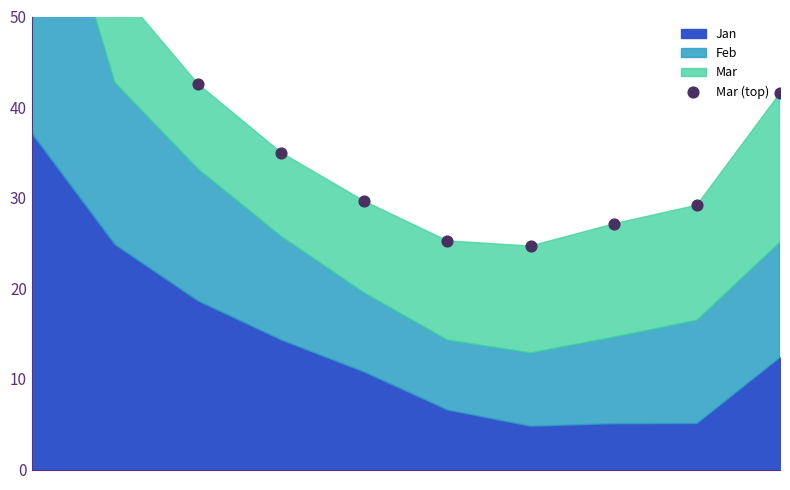

Between 8 and 9, which is larger?

9